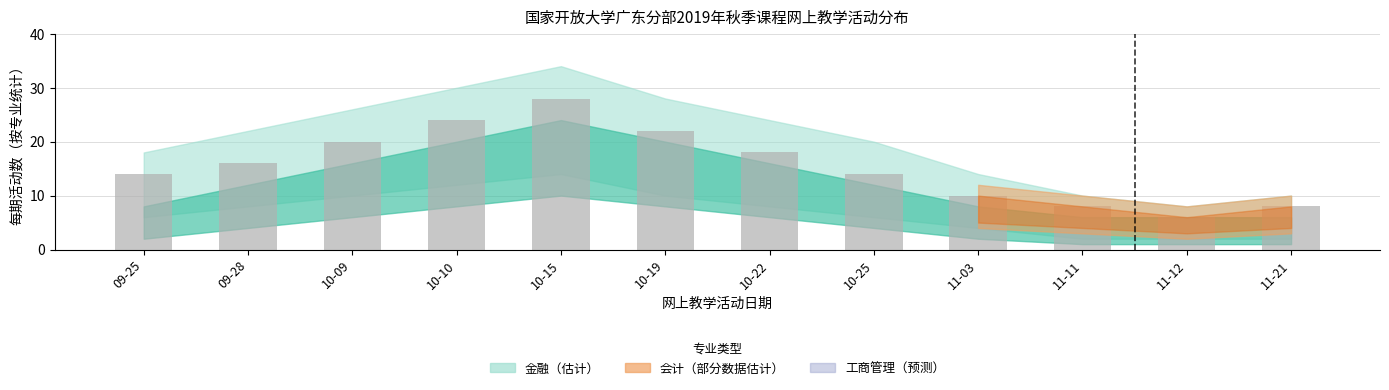

What is the change in value from 10-19 to 11-03?

-12